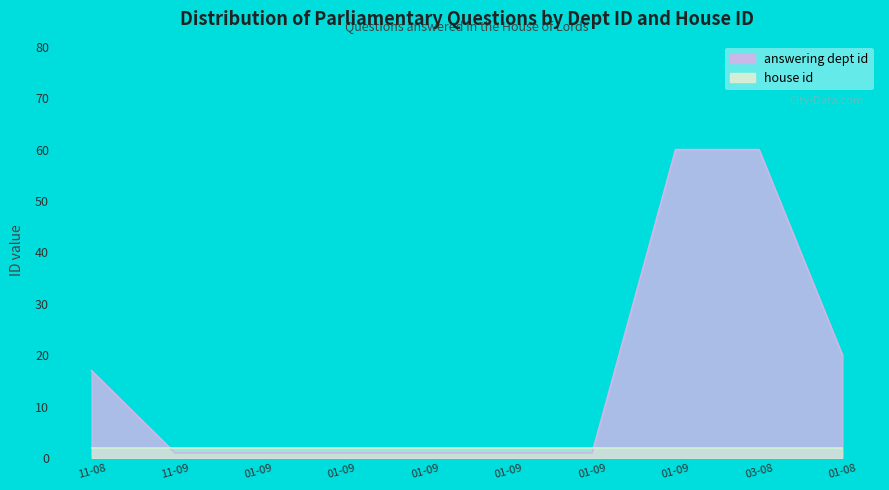

The value at 01-09 is 2. True or false?

False